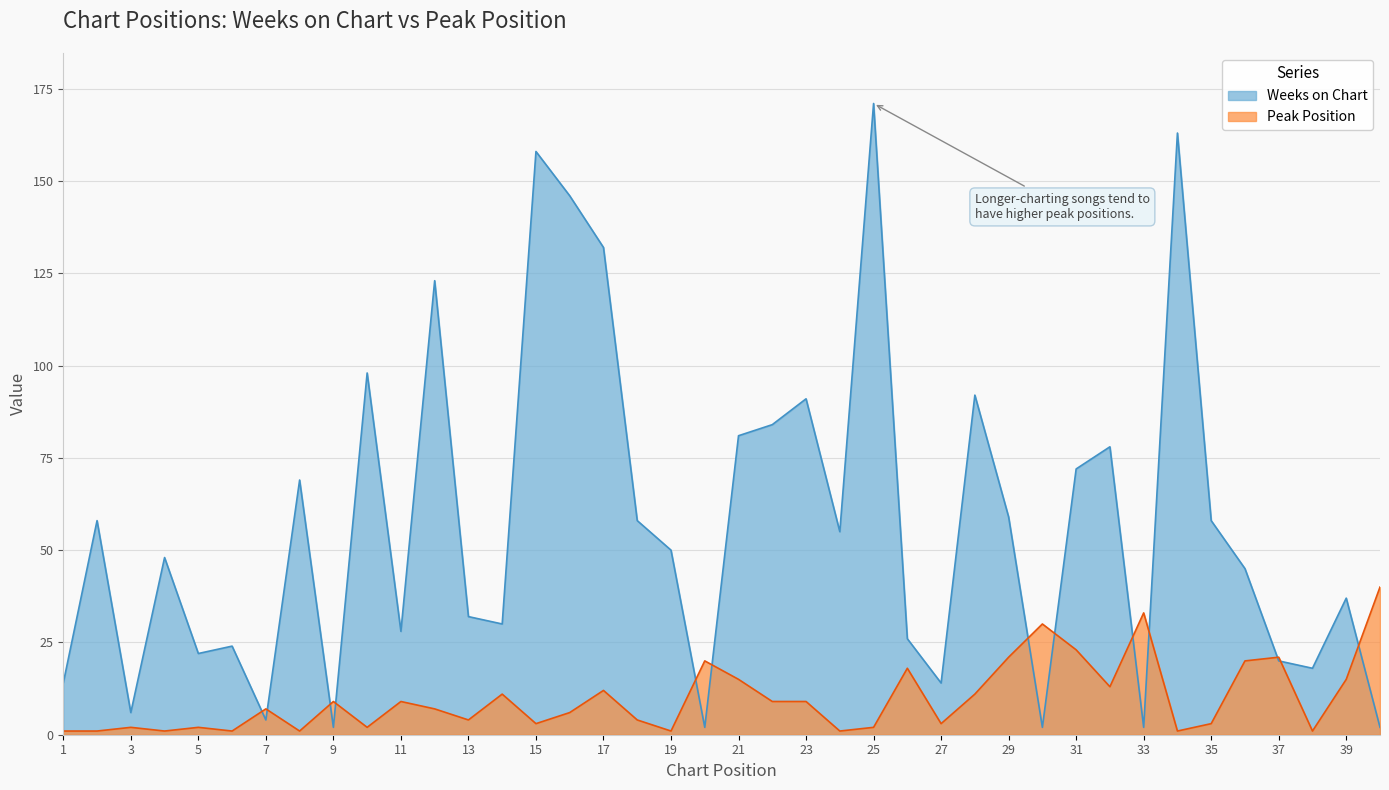

The Peak Position series shows 1 at 19. True or false?

True